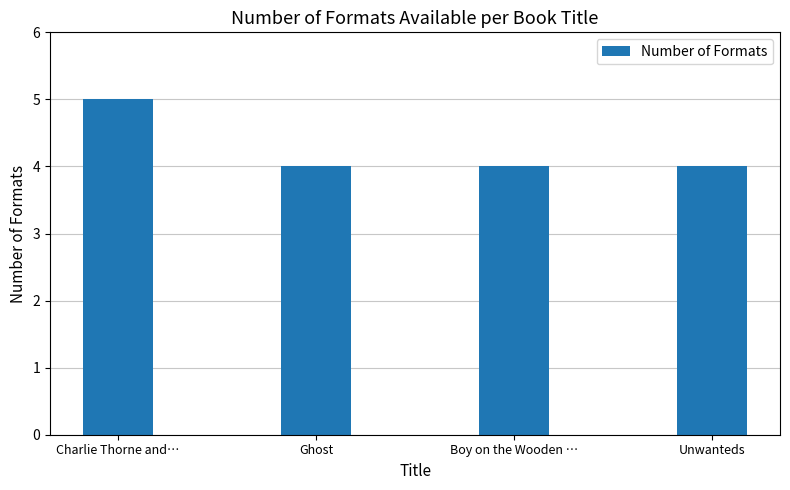

Are the bars grouped side by side (vs. stacked)?

No